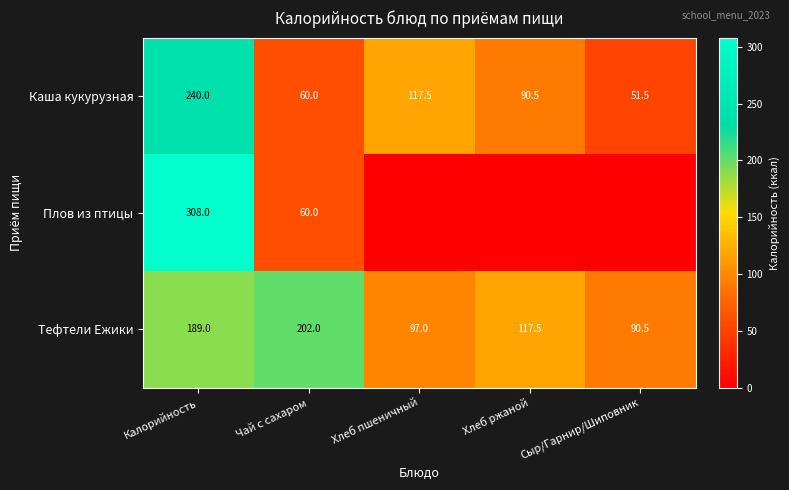

Is it true that Каша кукурузная equals 60.0 at Чай с сахаром?

True